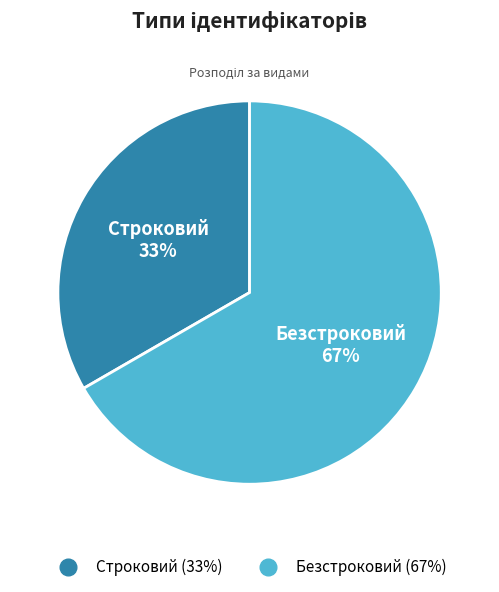

Rank the categories by value from highest to lowest.

Безстроковий, Строковий